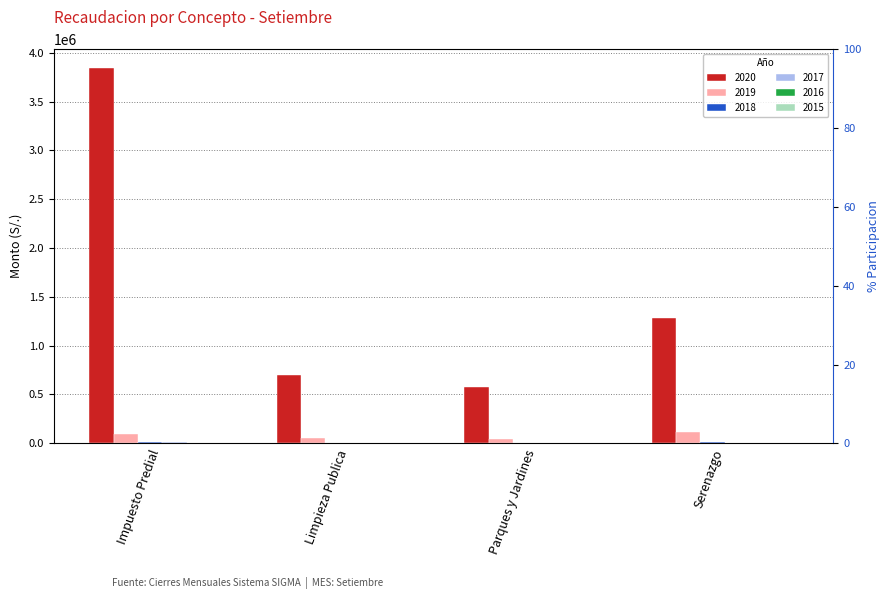

What is the maximum value shown in the chart?

3842650.3